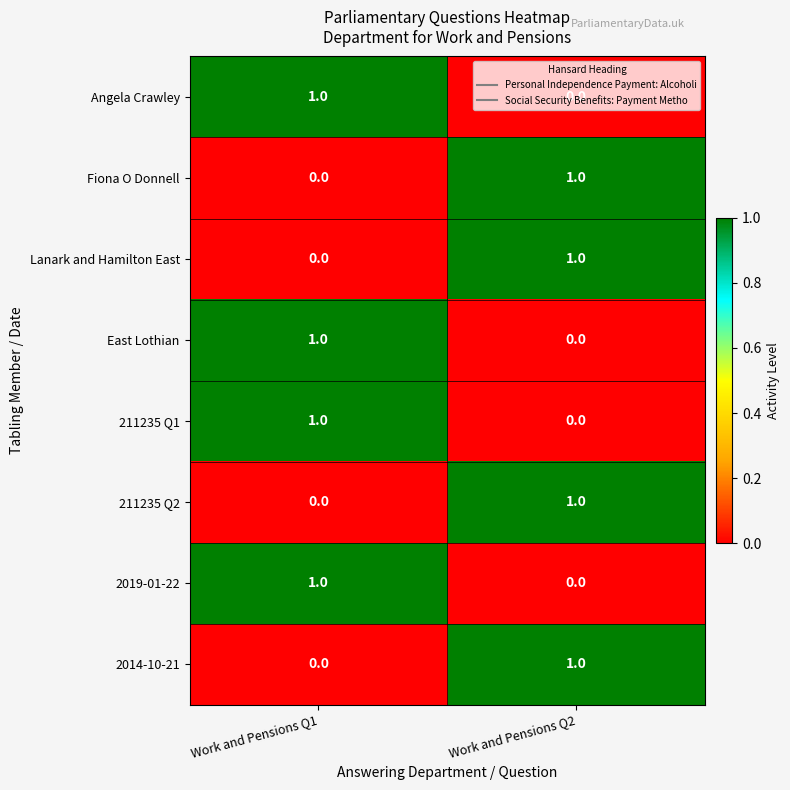

Count the number of categories in the chart.

2